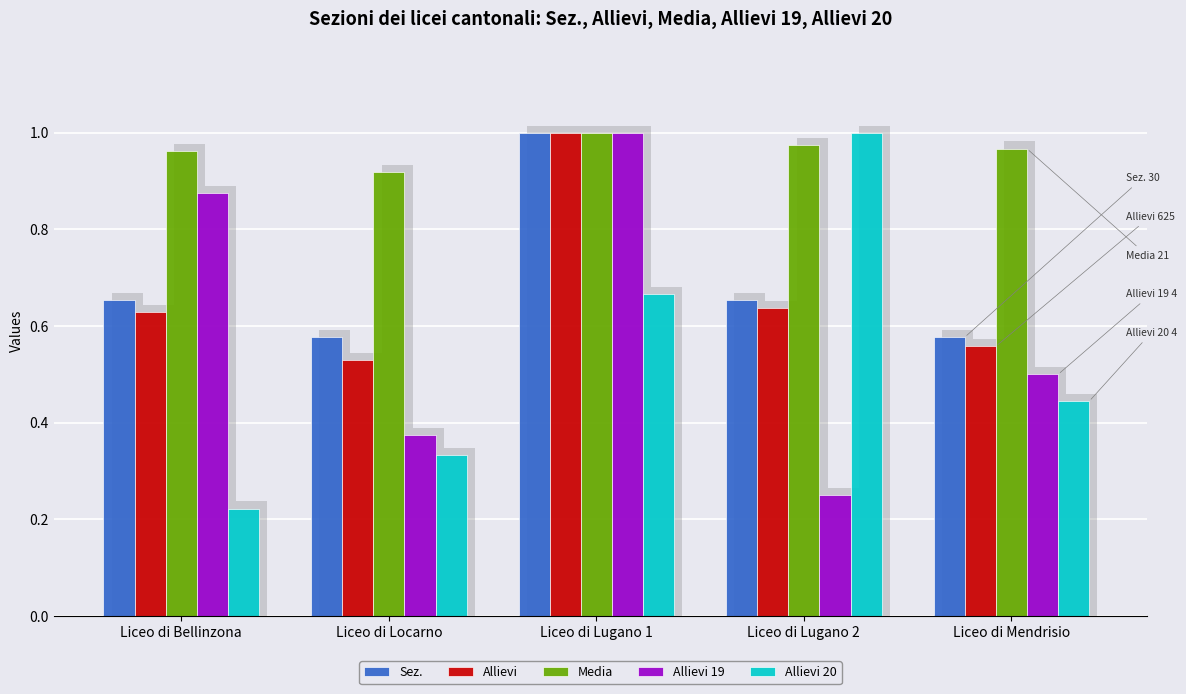

The value of Media at Liceo di Bellinzona is 1.3. True or false?

False